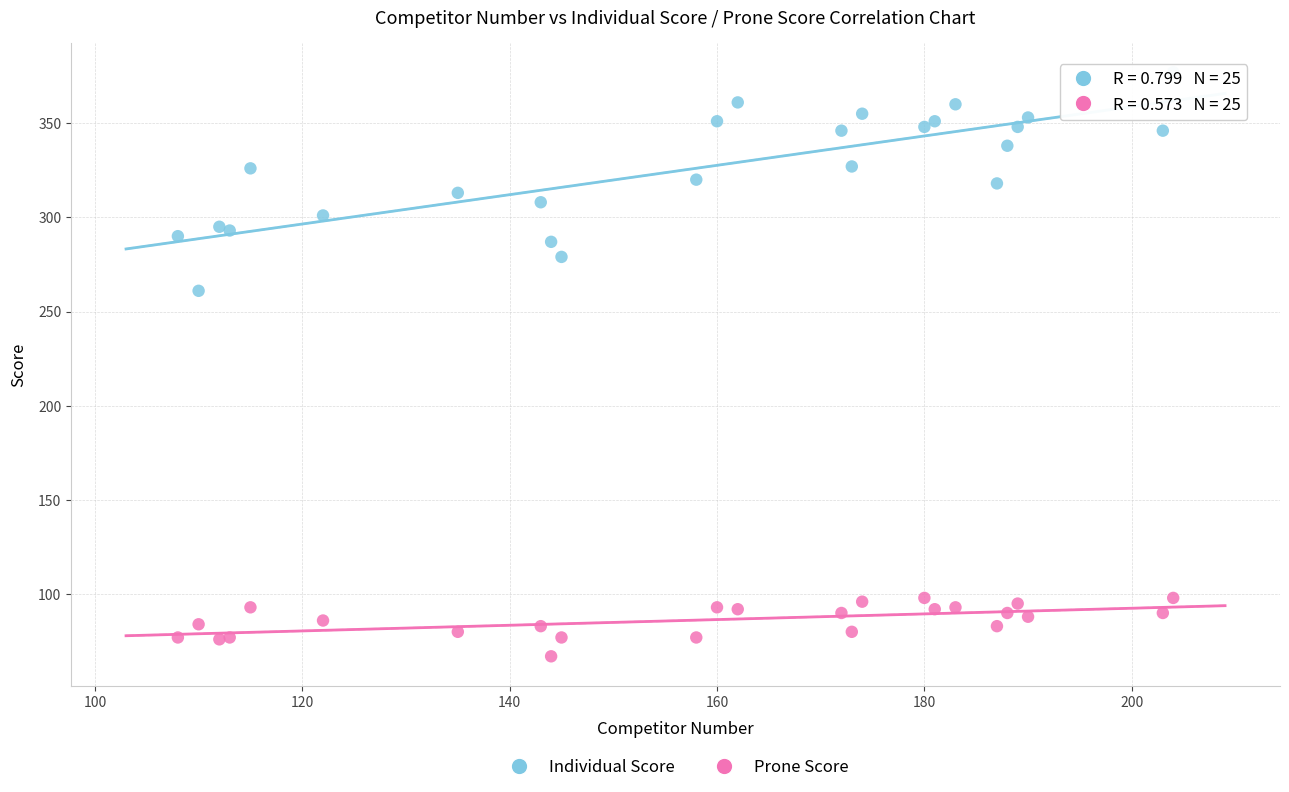

Across all series, what Y value is closest to 222?

261